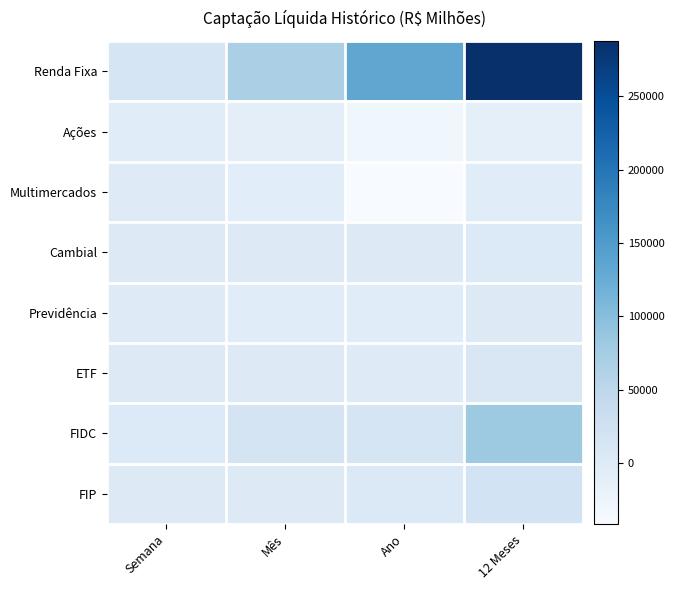

Reading left to right, what are all the values shown in this chart?

Renda Fixa: Semana=13969.9	Mês=68029.4	Ano=133728.5	12 Meses=287632.3
Ações: Semana=-3268.4	Mês=-10284.7	Ano=-29359.4	12 Meses=-12659.1
Multimercados: Semana=-916.5	Mês=-6103.2	Ano=-41531.2	12 Meses=-4079.2
Cambial: Semana=-31.2	Mês=214.9	Ano=1277.0	12 Meses=2190.0
Previdência: Semana=-949.3	Mês=-3047.5	Ano=-3917.2	12 Meses=146.4
ETF: Semana=99.9	Mês=1022.5	Ano=-1405.0	12 Meses=7710.9
FIDC: Semana=2481.5	Mês=17162.4	Ano=14890.9	12 Meses=81105.8
FIP: Semana=198.9	Mês=1106.6	Ano=3611.5	12 Meses=20154.8